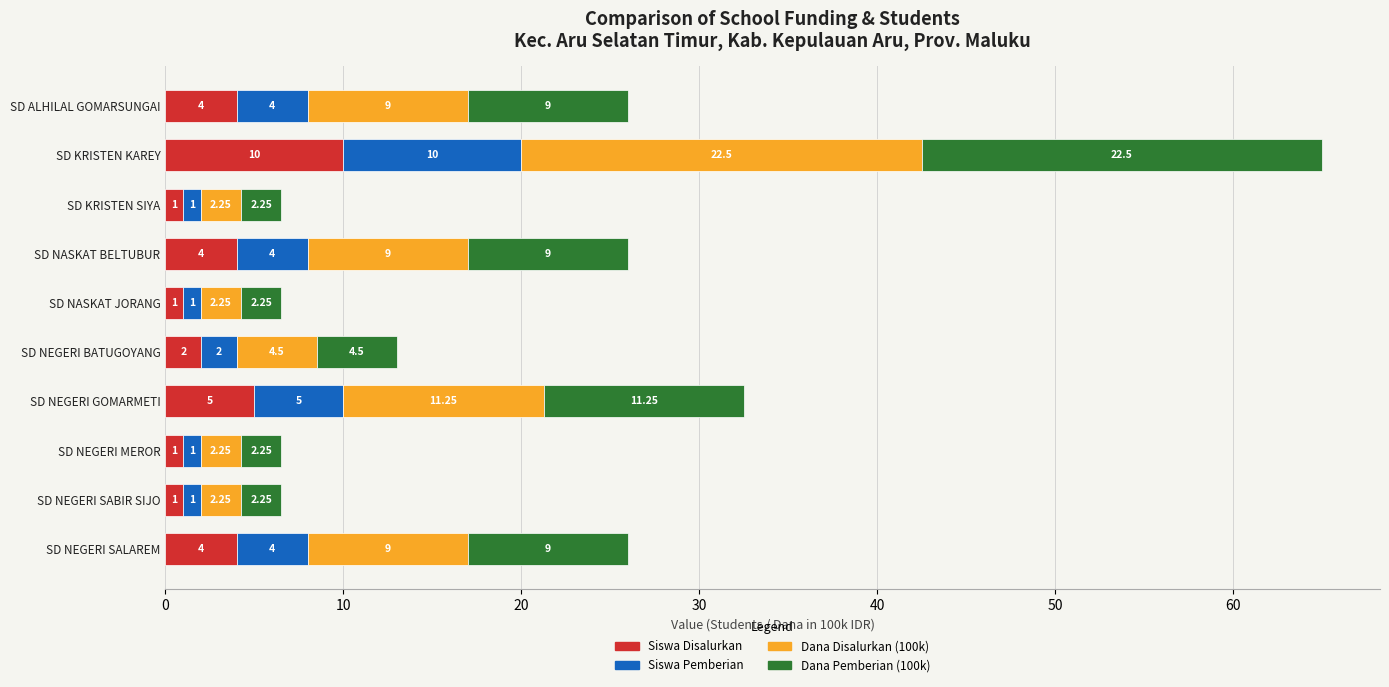

What are all the series names shown in the legend?

Siswa Disalurkan, Siswa Pemberian, Dana Disalurkan (100k), Dana Pemberian (100k)